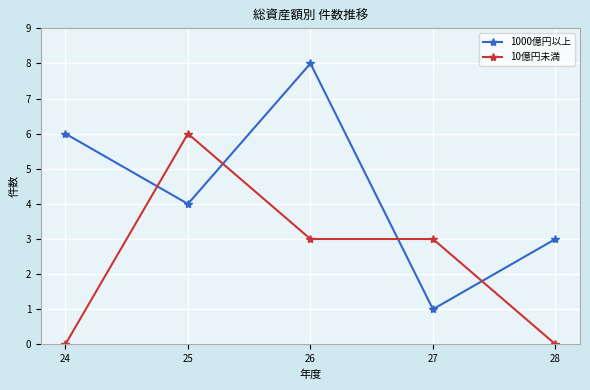

Which series changed the most between 27 and 28?

10億円未満